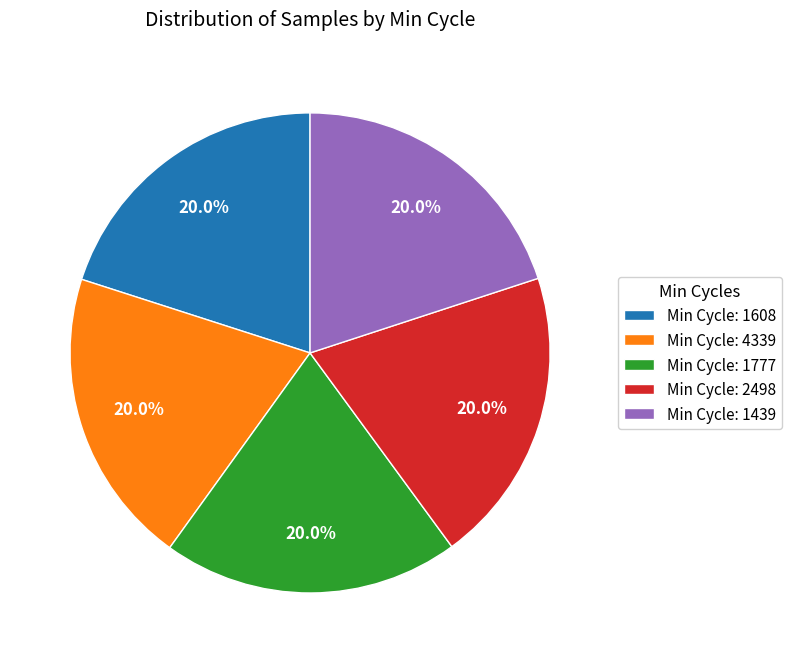

Count the number of slices in the pie.

5